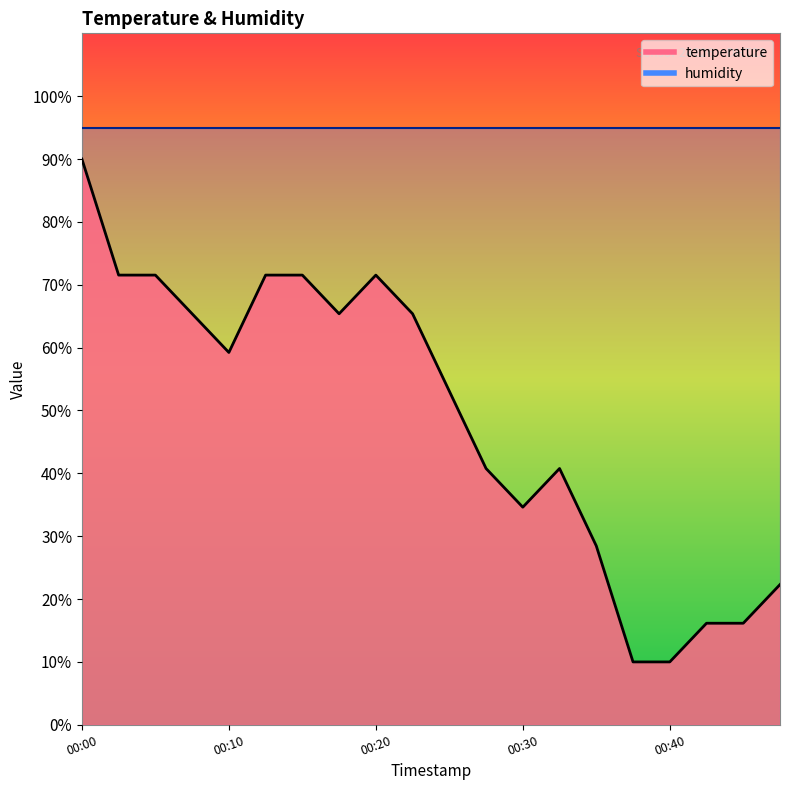

How many interior local peaks (higher than both neighbors) does the data have?

2